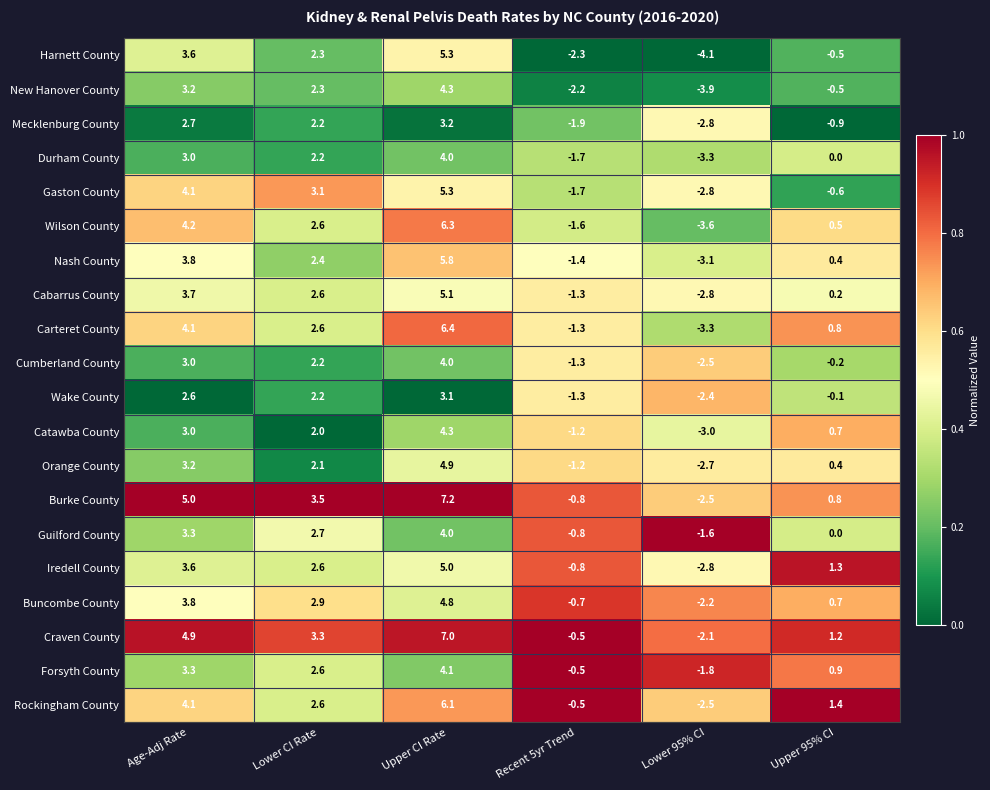

Is it true that Forsyth County equals -1.8 at Lower 95% CI?

True